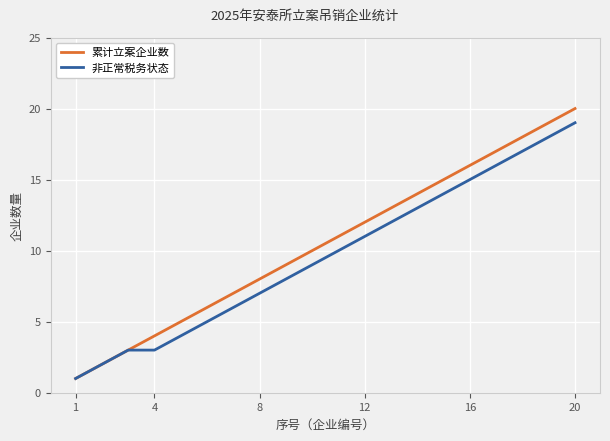

Which series has the widest spread of values?

累计立案企业数